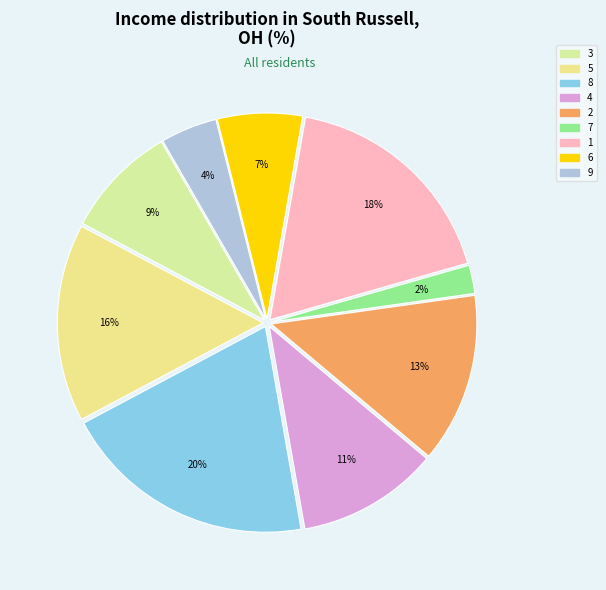

To the nearest percent, what percentage of the pie is 2?

13%